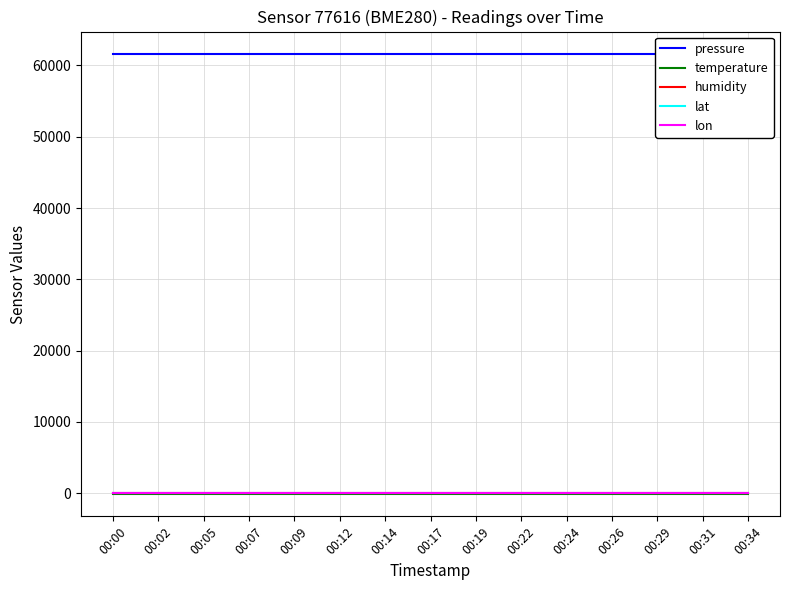

How many lines are shown in the chart?

5